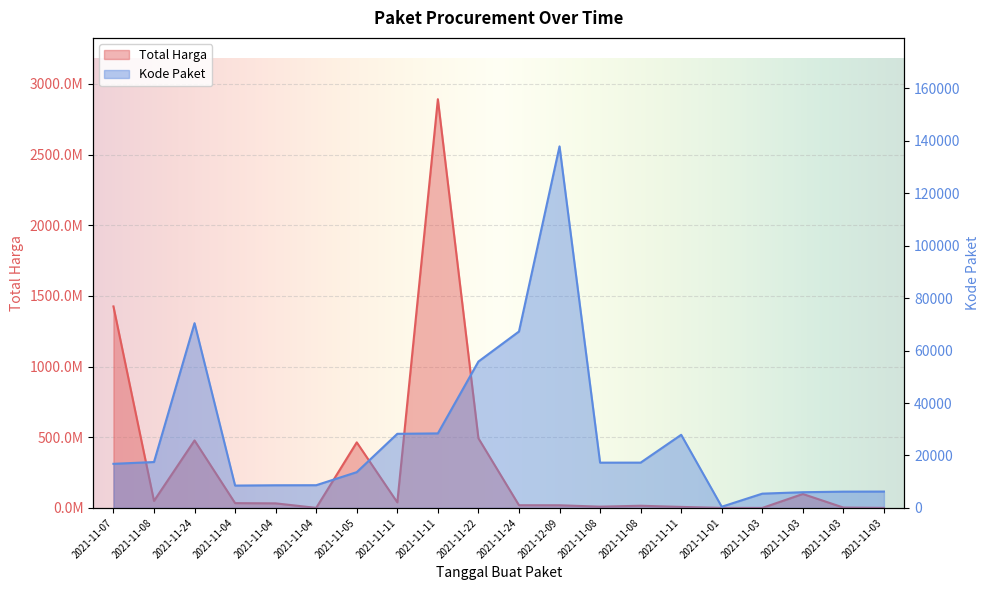

At which label is Total Harga closest to 1446100000?

2021-11-07